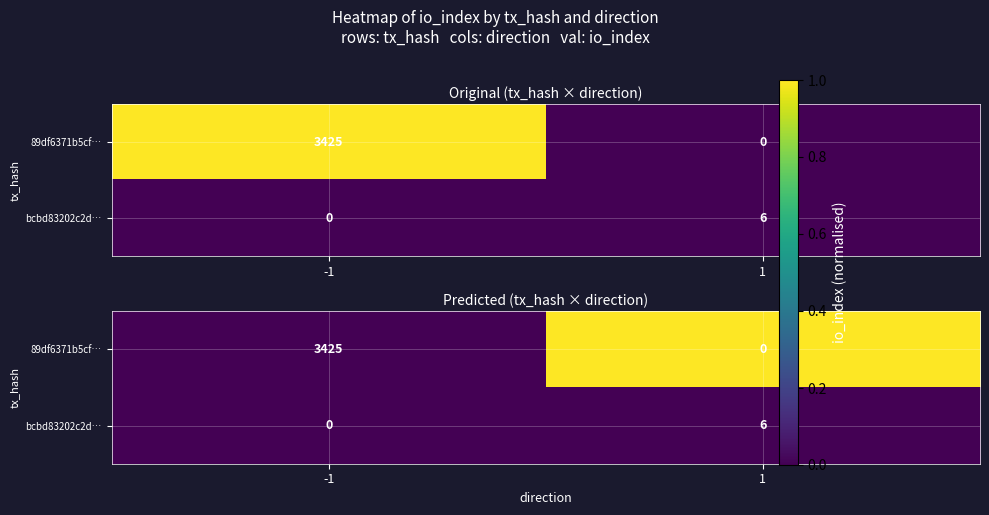

Rank the series by their average value, from lowest to highest.

bcbd83202c2d…, 89df6371b5cf…